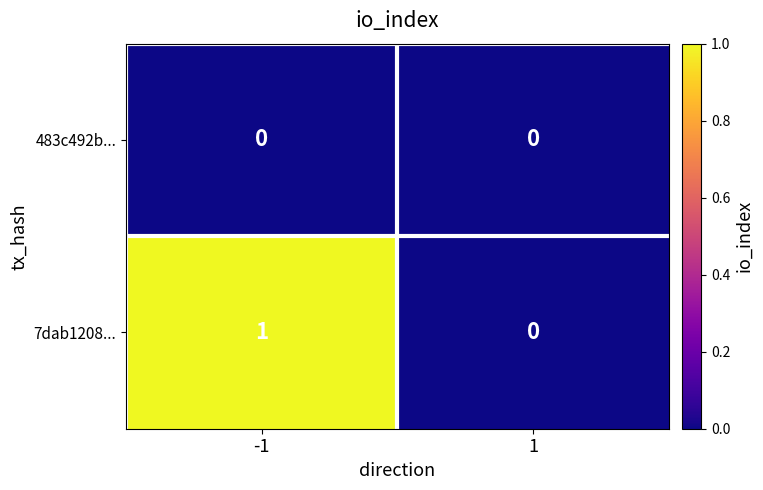

Which series has the largest total across all categories?

7dab1208...